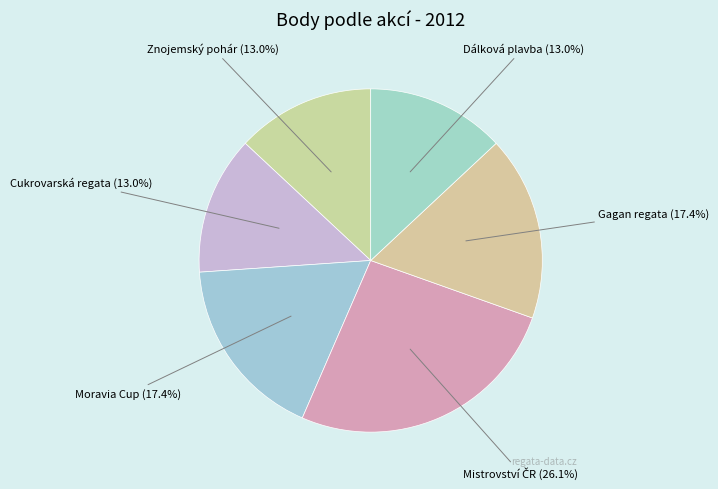

Combined, what portion of the pie is Cukrovarská regata and Moravia Cup?

30.4%